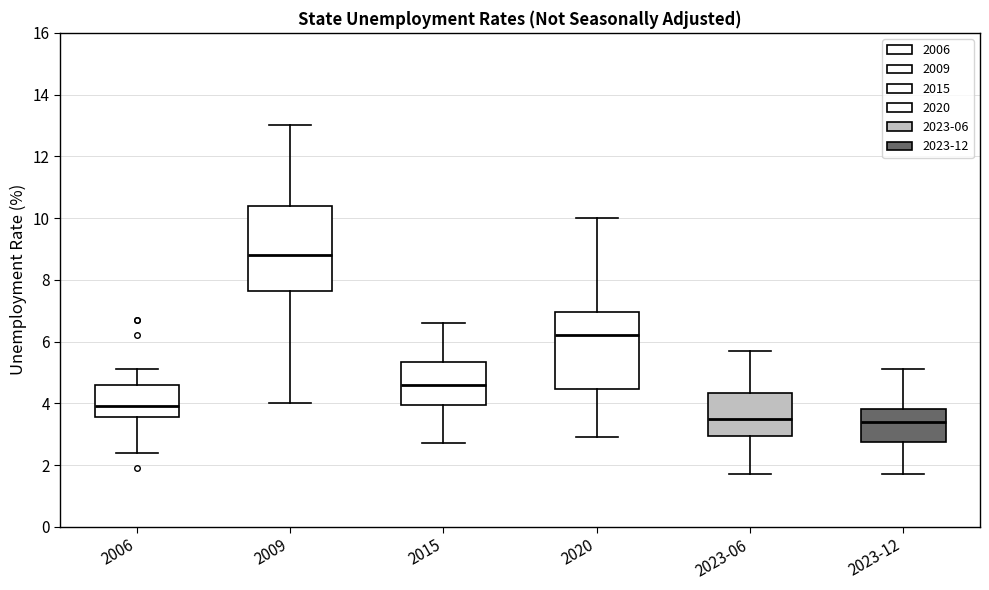

Which box is the tallest, from its lower edge to its upper edge?

2009